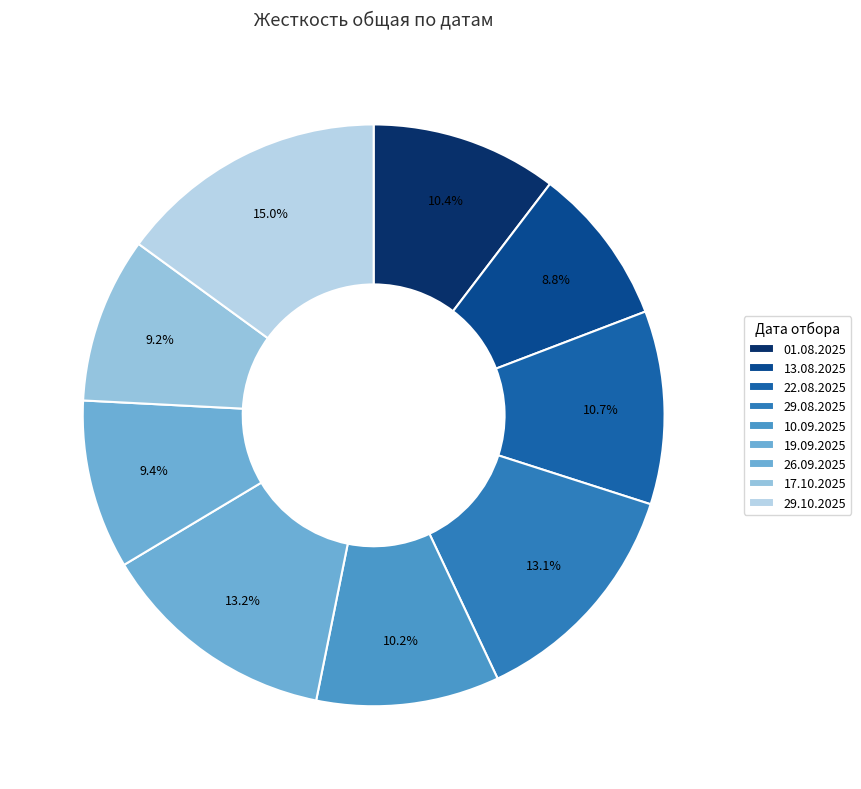

Is there any slice that represents more than half of the pie?

No